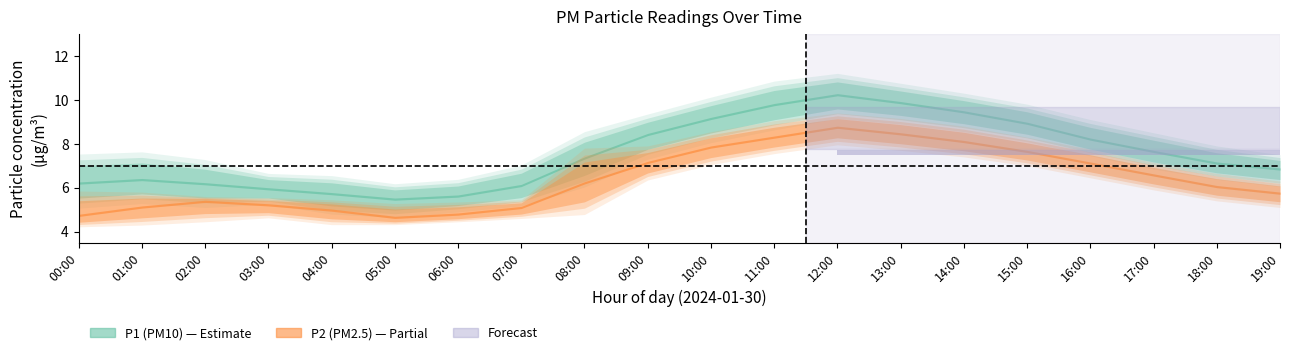

Is the value of P2 at 15:00 greater than the value of P1 at 06:00?

Yes